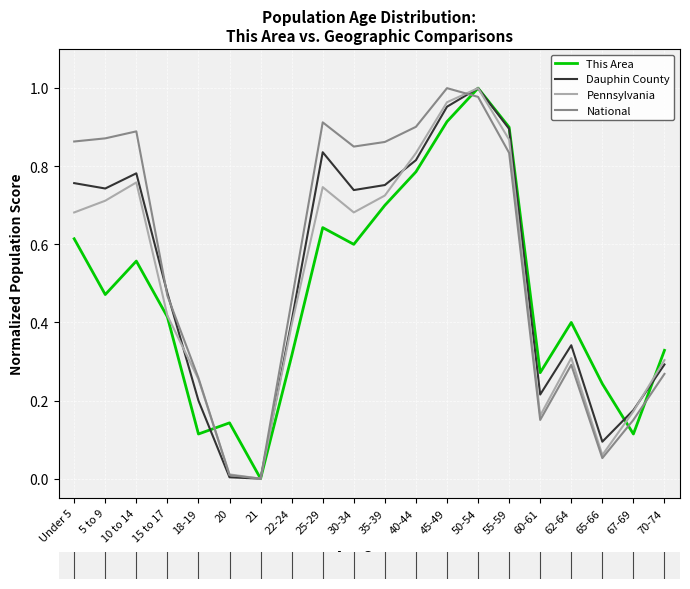

What are all the series names shown in the legend?

This Area, Dauphin County, Pennsylvania, National